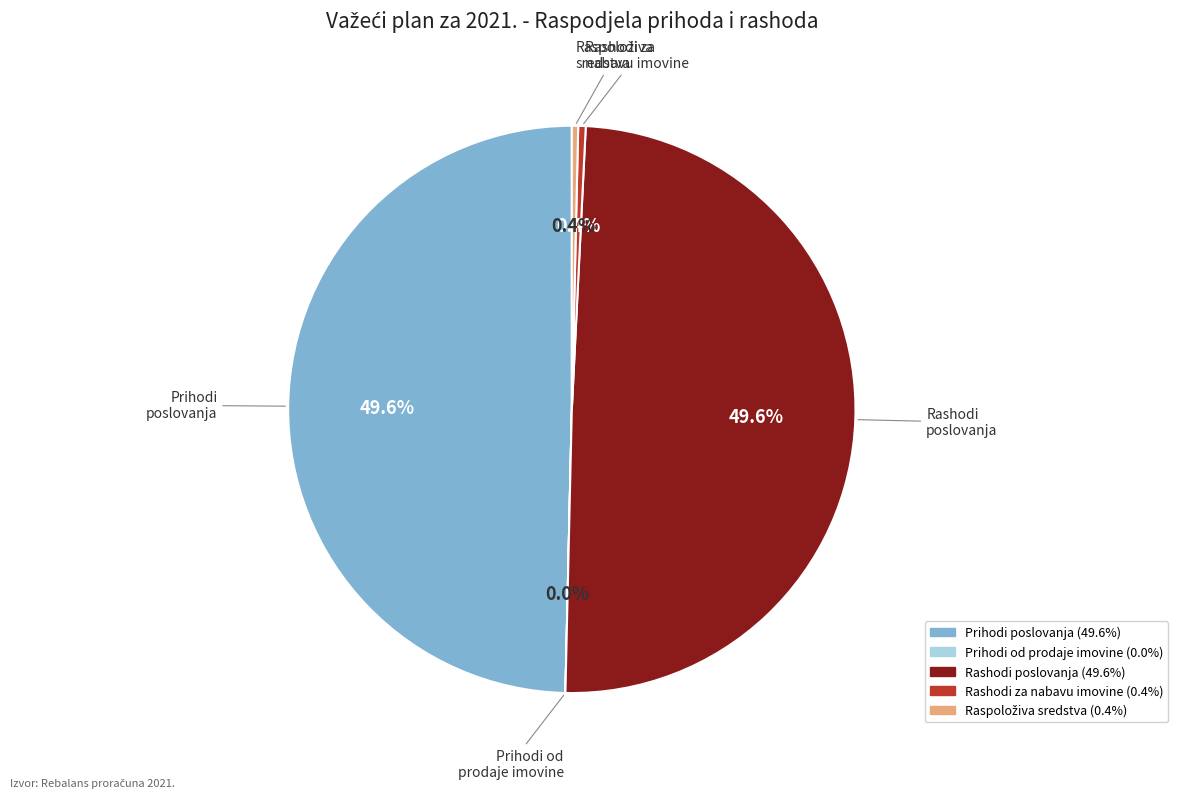

Count the number of slices in the pie.

5